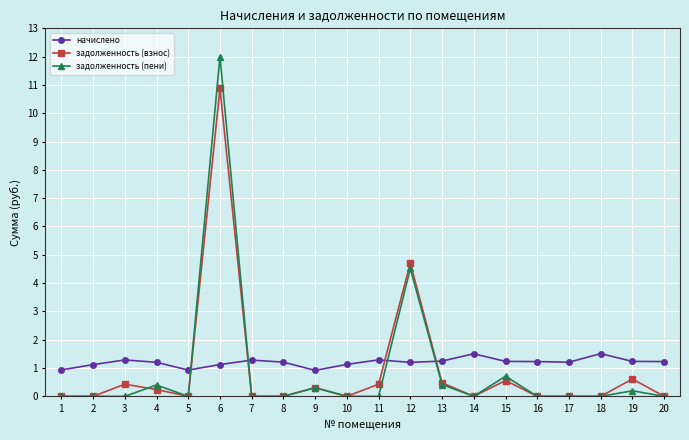

True or false: начислено has more than 1 interior local peaks.

True